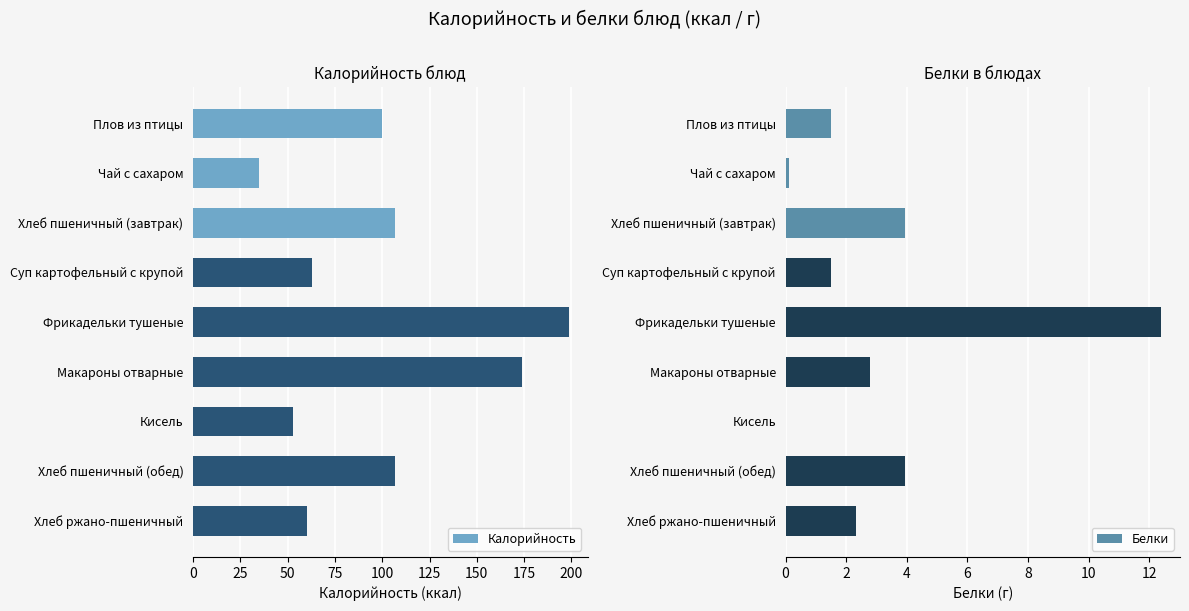

How many bars are there in total?

18